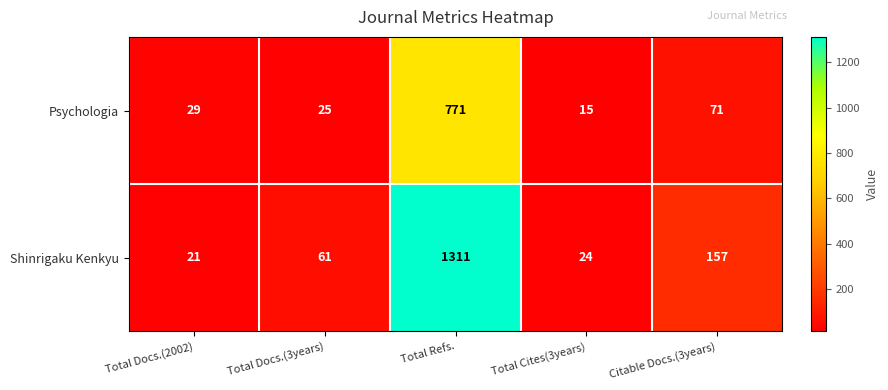

How many series are shown in this chart?

2